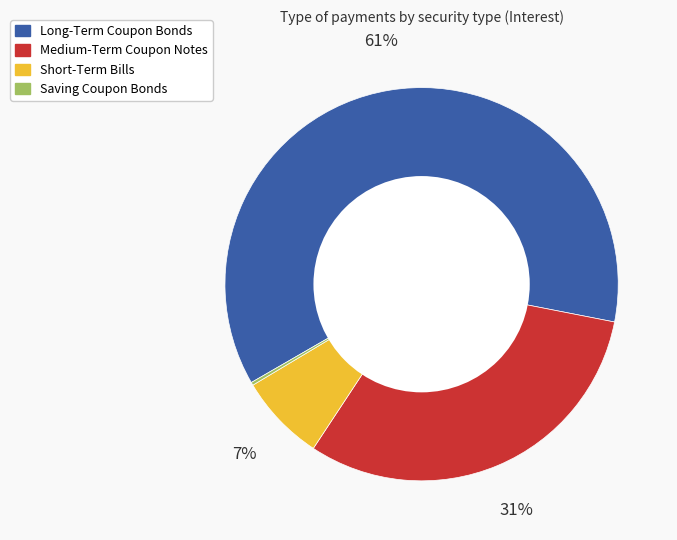

Which slice is the largest?

Long-Term Coupon Bonds